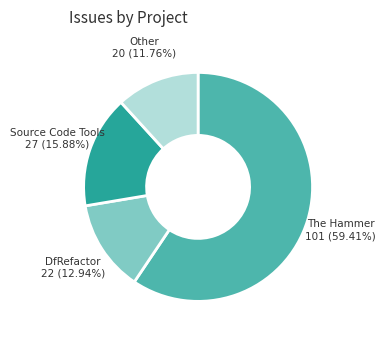

Does any single category account for the majority?

Yes